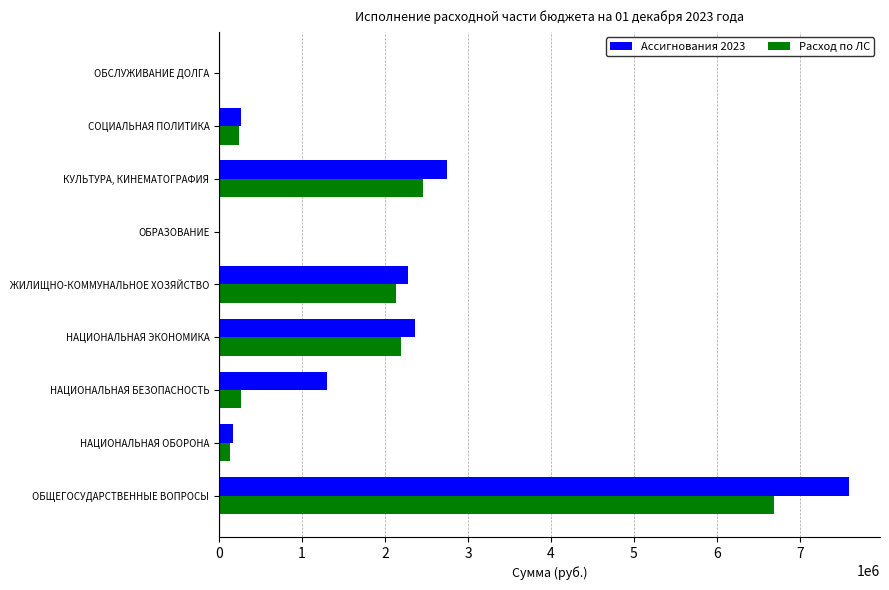

How many data points in Ассигнования 2023 are above 1303522?

5